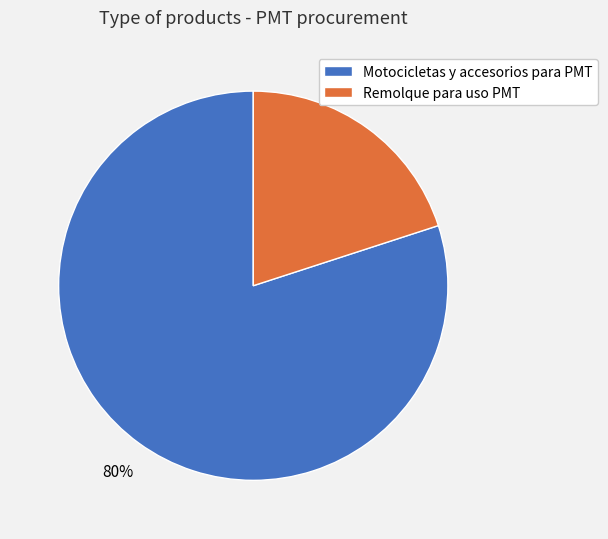

Between Remolque para uso PMT and Motocicletas y accesorios para PMT, which is larger?

Motocicletas y accesorios para PMT